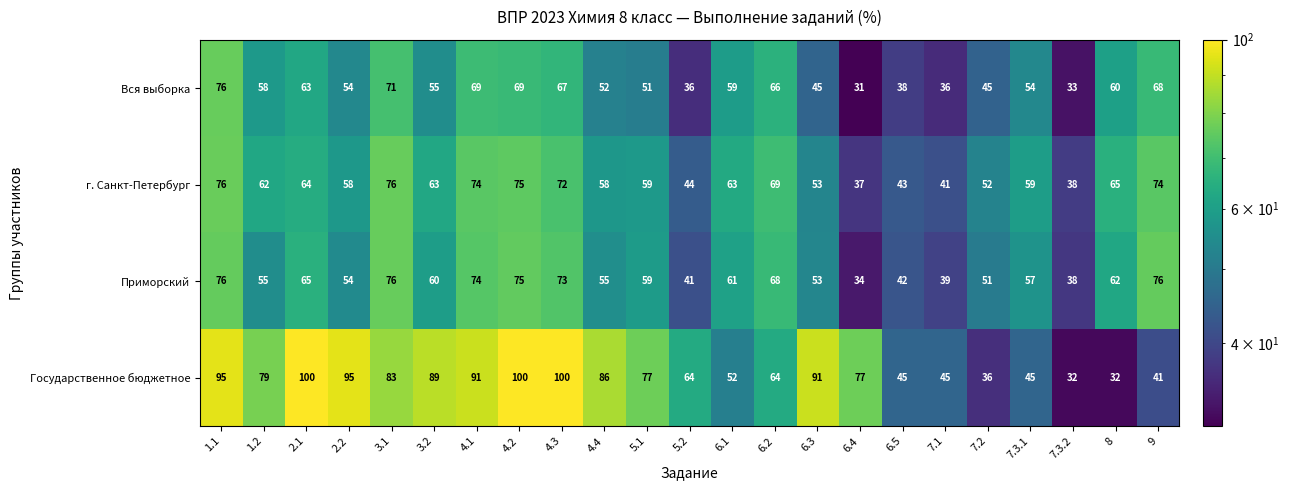

What is the minimum value for г. Санкт-Петербург?

37